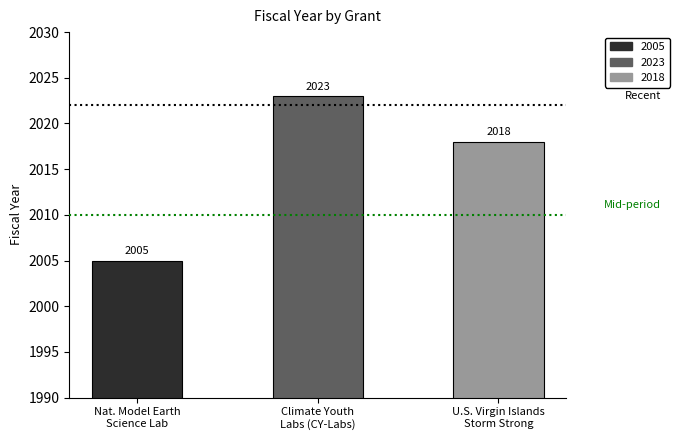

At which label does the data first exceed 2018?

Climate Youth
Labs (CY-Labs)